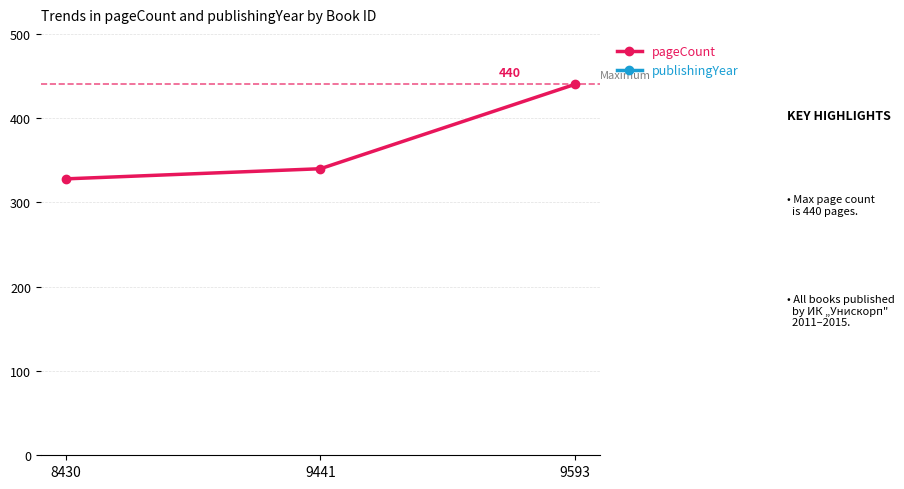

How many data points does each series have?

3